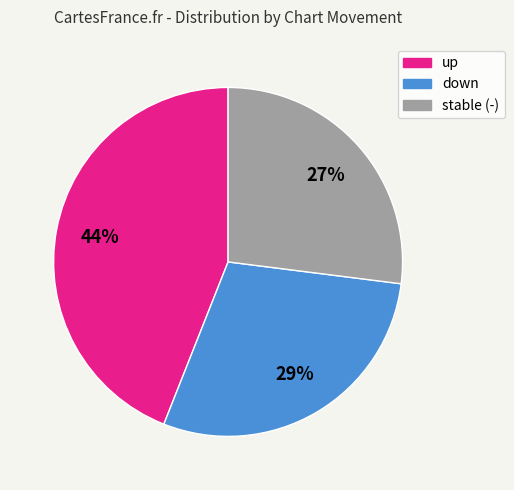

To the nearest percent, what is the average slice percentage?

33%